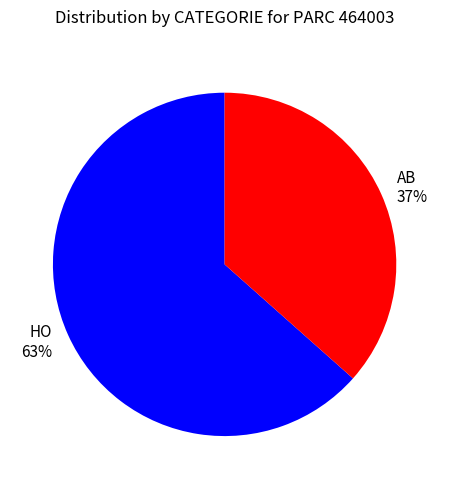

What percentage is the AB slice, to the nearest percent?

37%